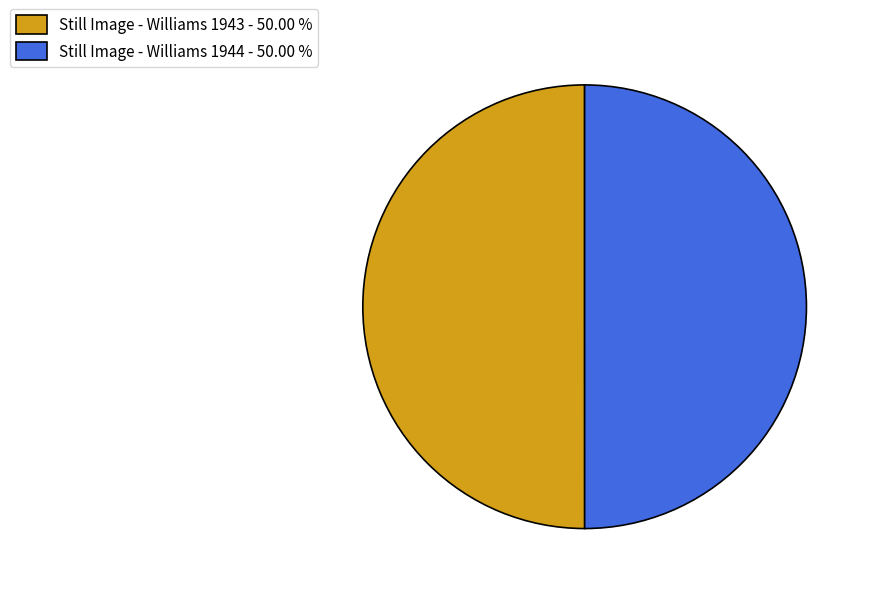

Combined, do Still Image - Williams 1944 - 50.00 % and Still Image - Williams 1943 - 50.00 % account for over 50%?

Yes